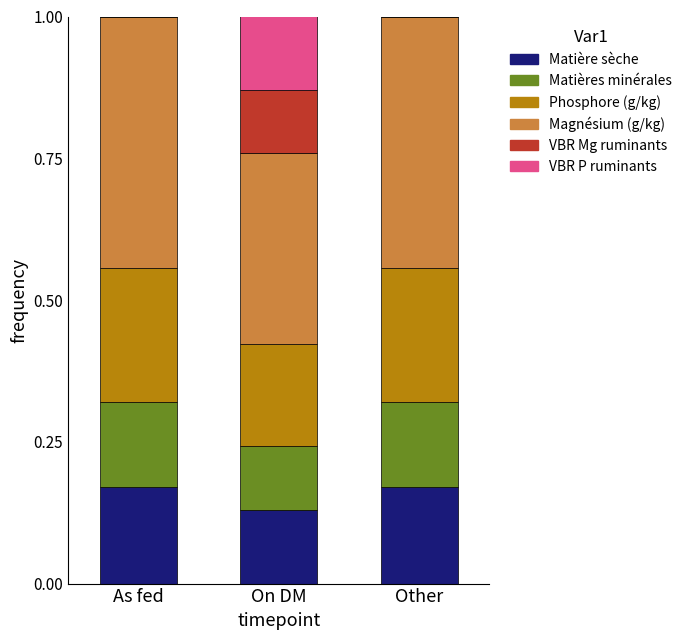

True or false: Matière sèche has a value of 0.3 at Other.

False